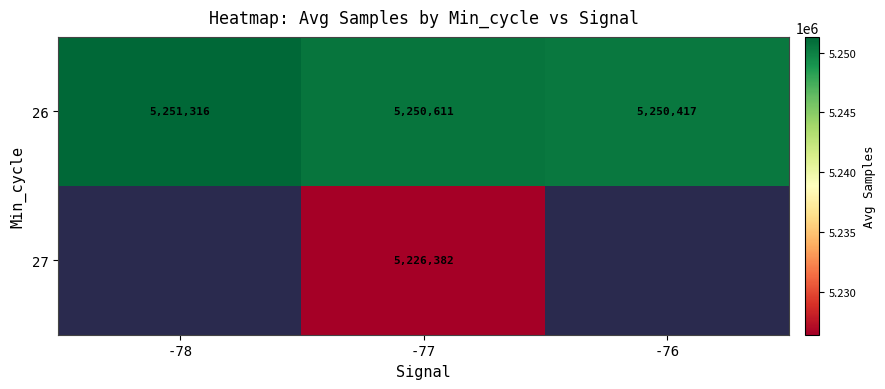

What is the difference between the maximum and second lowest values in the 26 series?

705.0